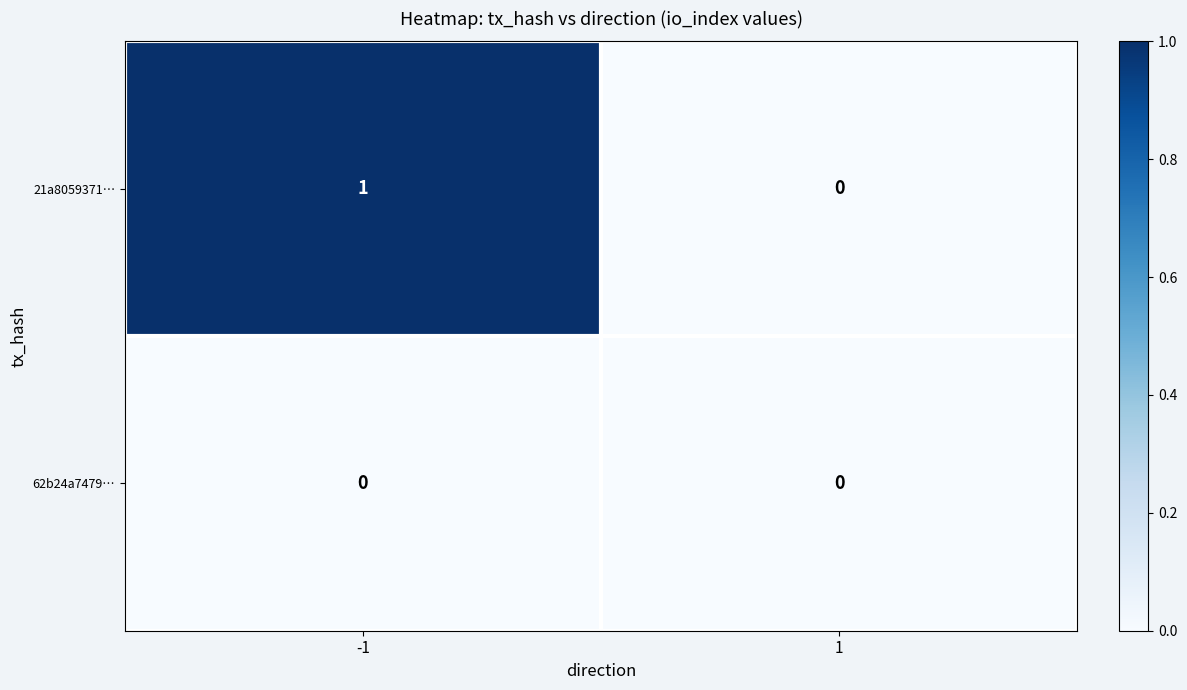

What is the maximum value shown in the chart?

1